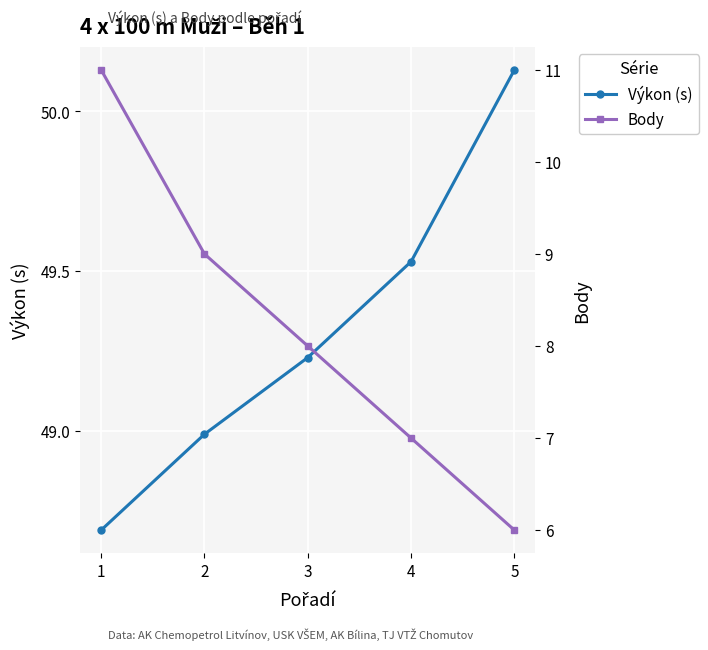

Is it true that Výkon (s) equals 49.2 at 3?

True